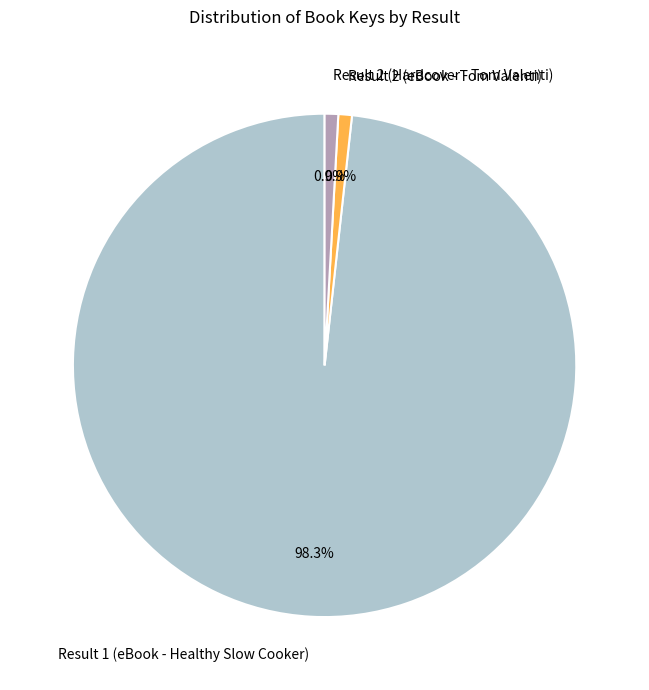

Which category has the biggest portion of the pie?

Result 1 (eBook - Healthy Slow Cooker)